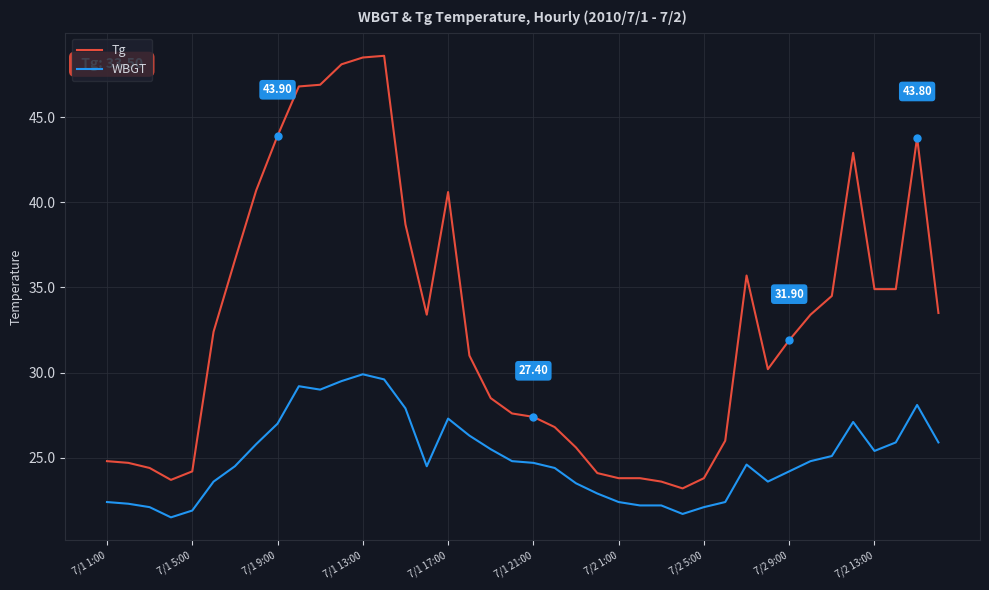

Which series has the largest total across all categories?

Tg